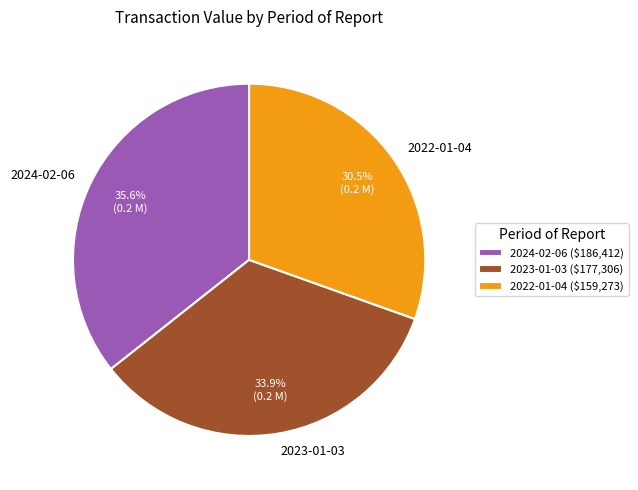

What percentage is the 2024-02-06 slice, to the nearest percent?

36%